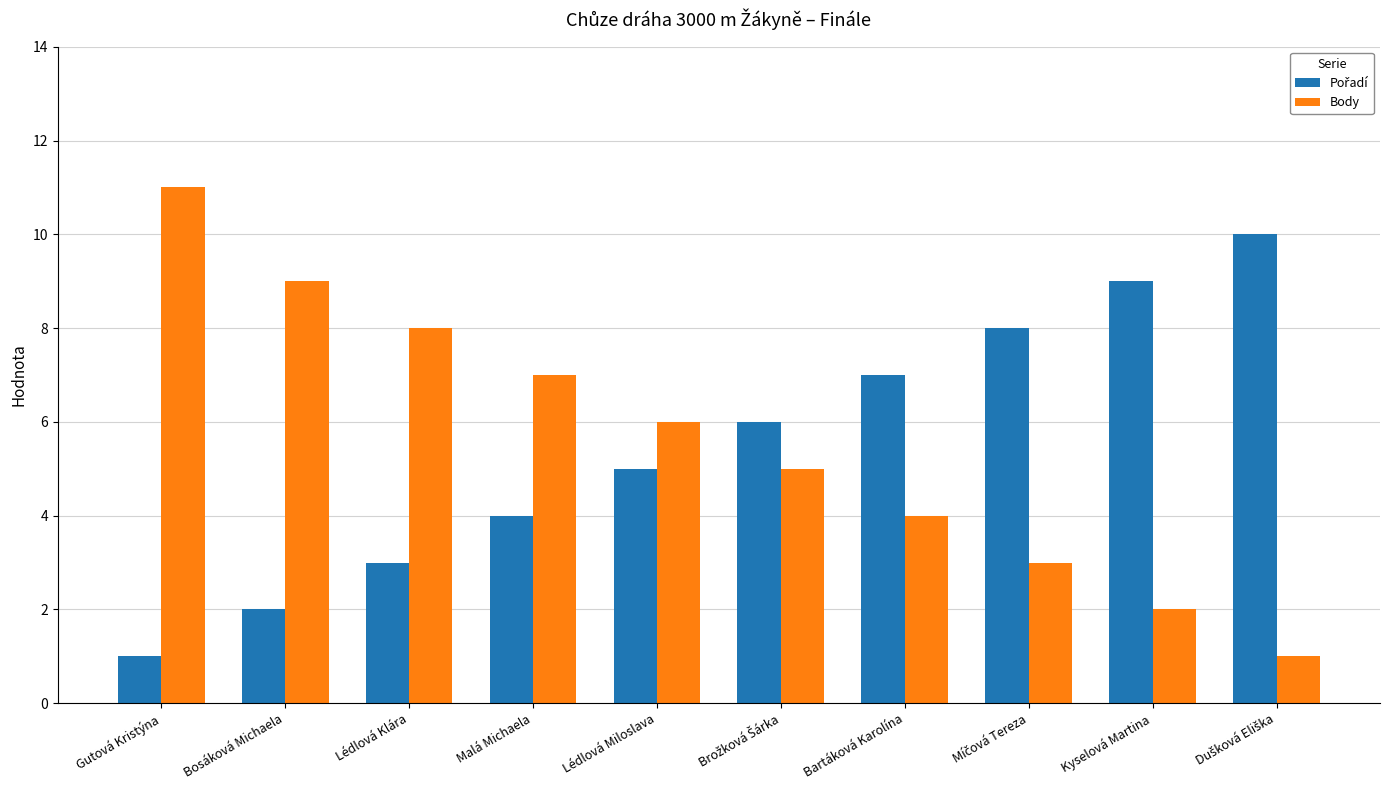

What position from the left is Gutová Kristýna?

1